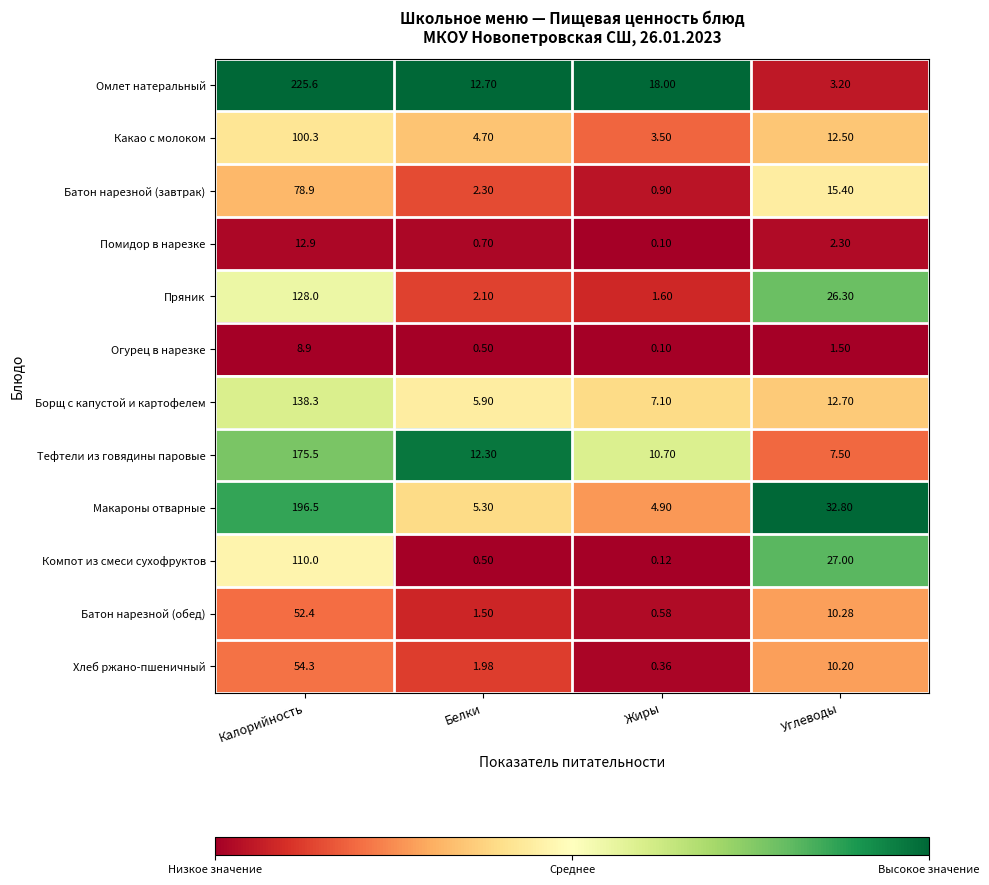

At which category is the sum across all series the highest?

Калорийность